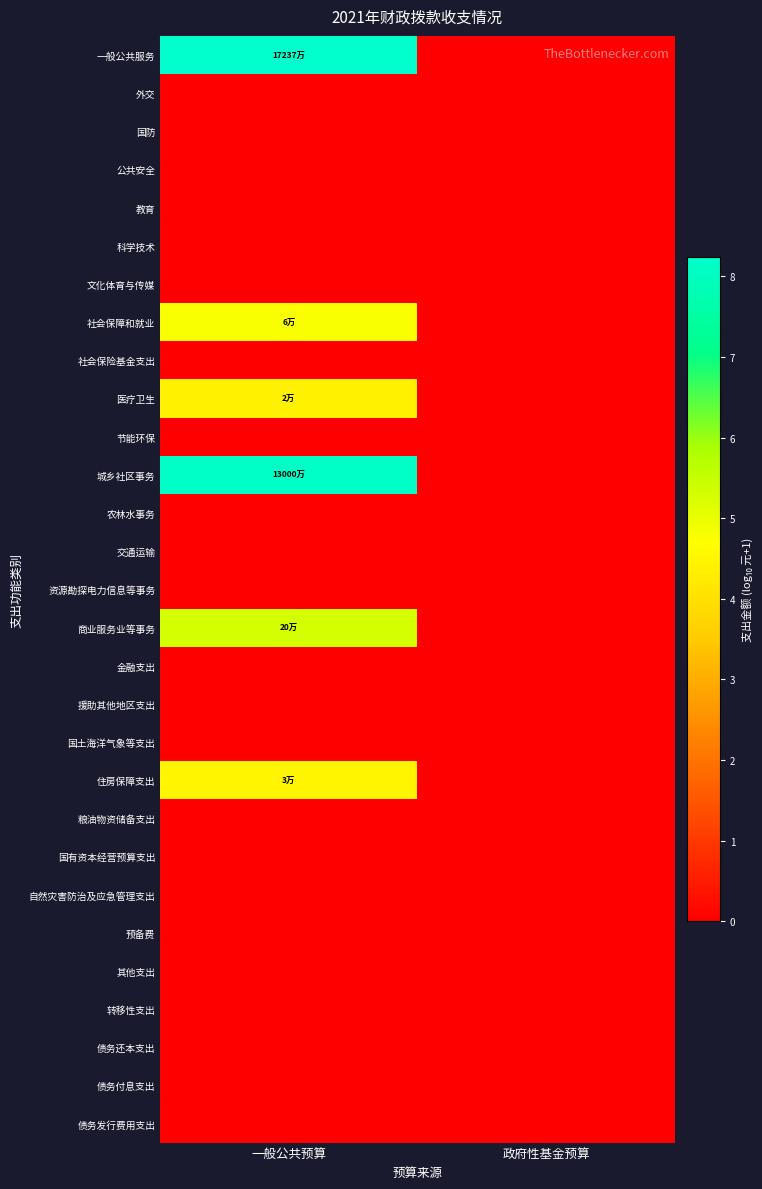

At which category does the chart reach its minimum across all series?

政府性基金预算